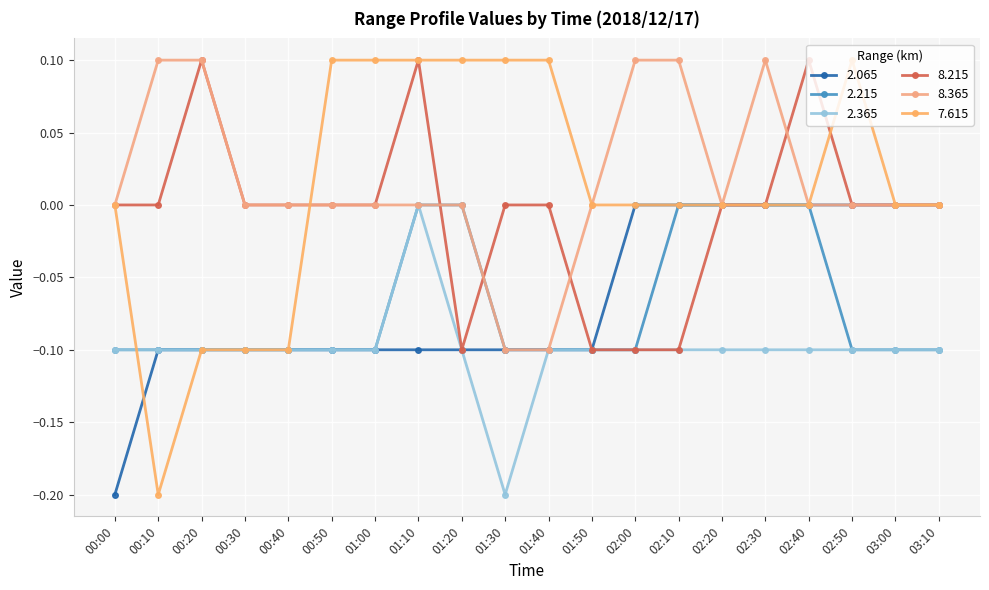

How many data points does each series have?

20